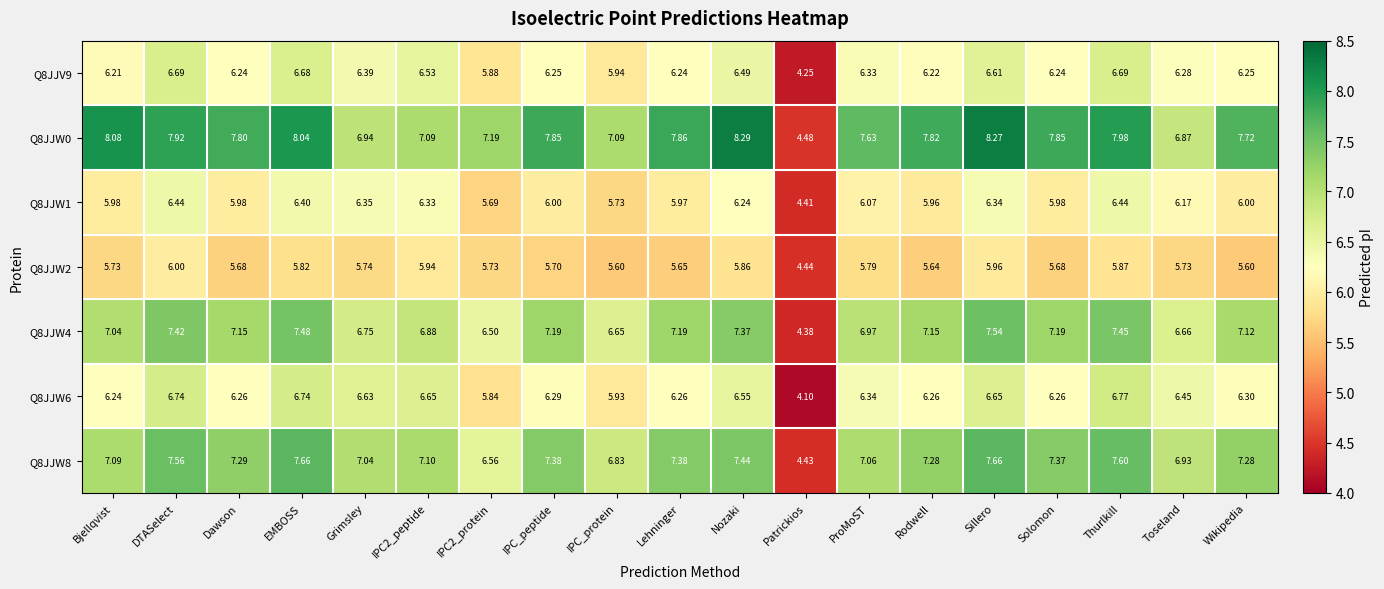

What is the total value across all series at IPC2_protein?

43.4